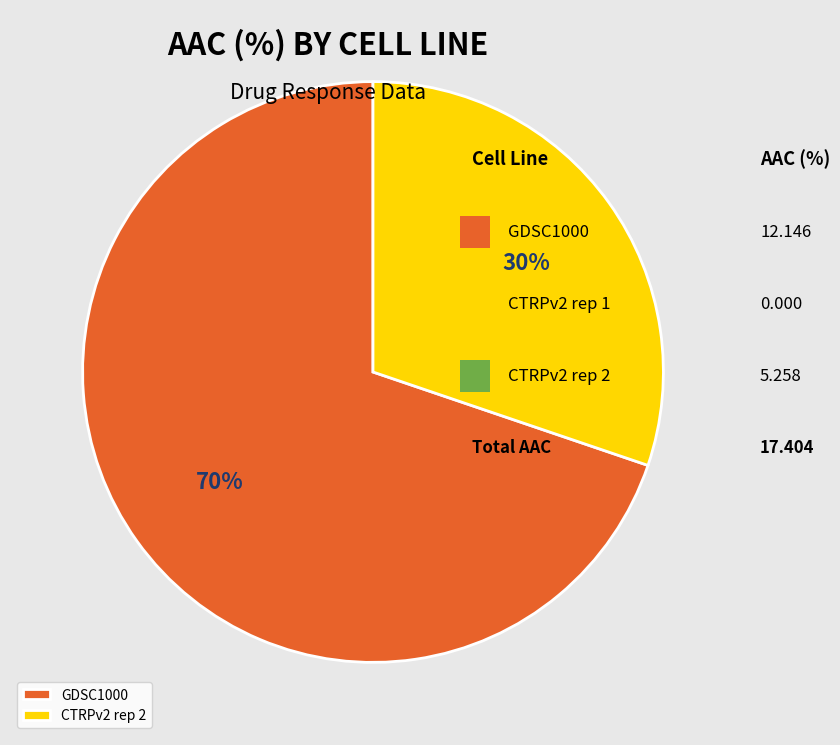

Which slice is the smallest?

CTRPv2 rep 2